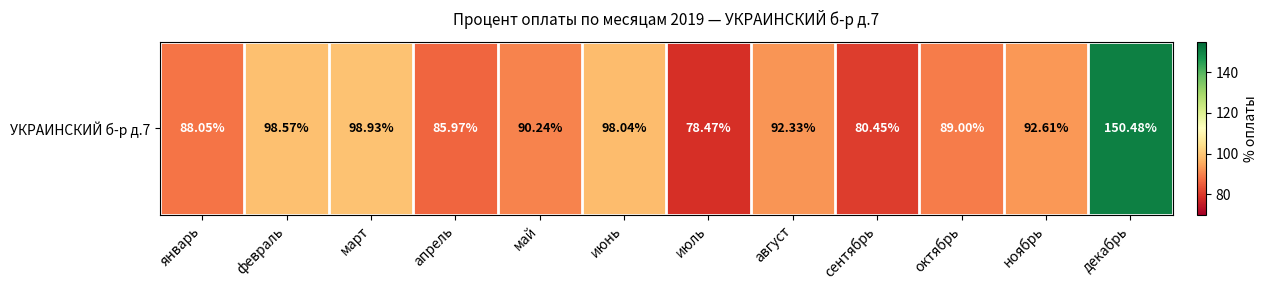

What is the sum of all values?

1143.1